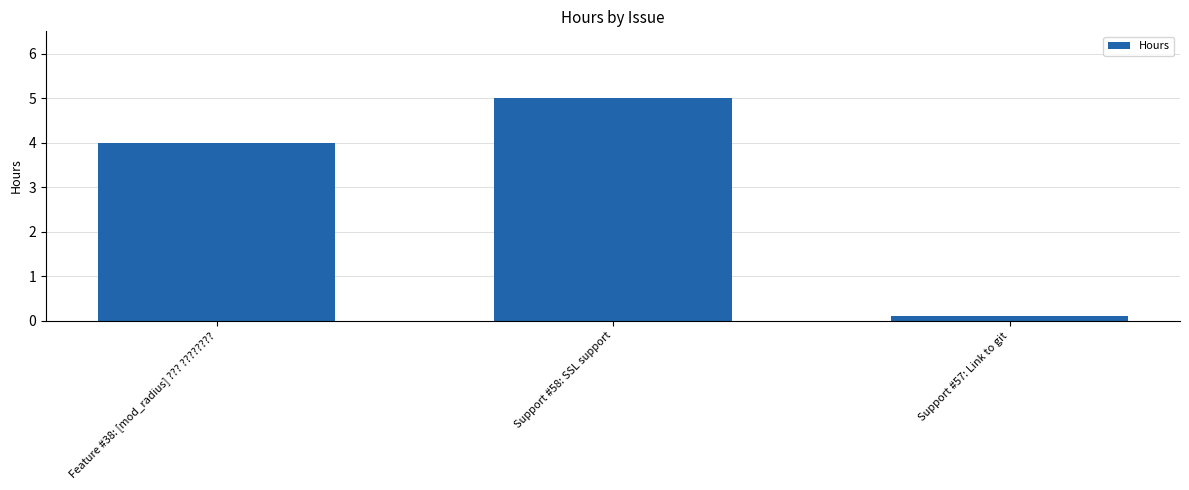

What is the value of the 3rd bar from the left?

0.1